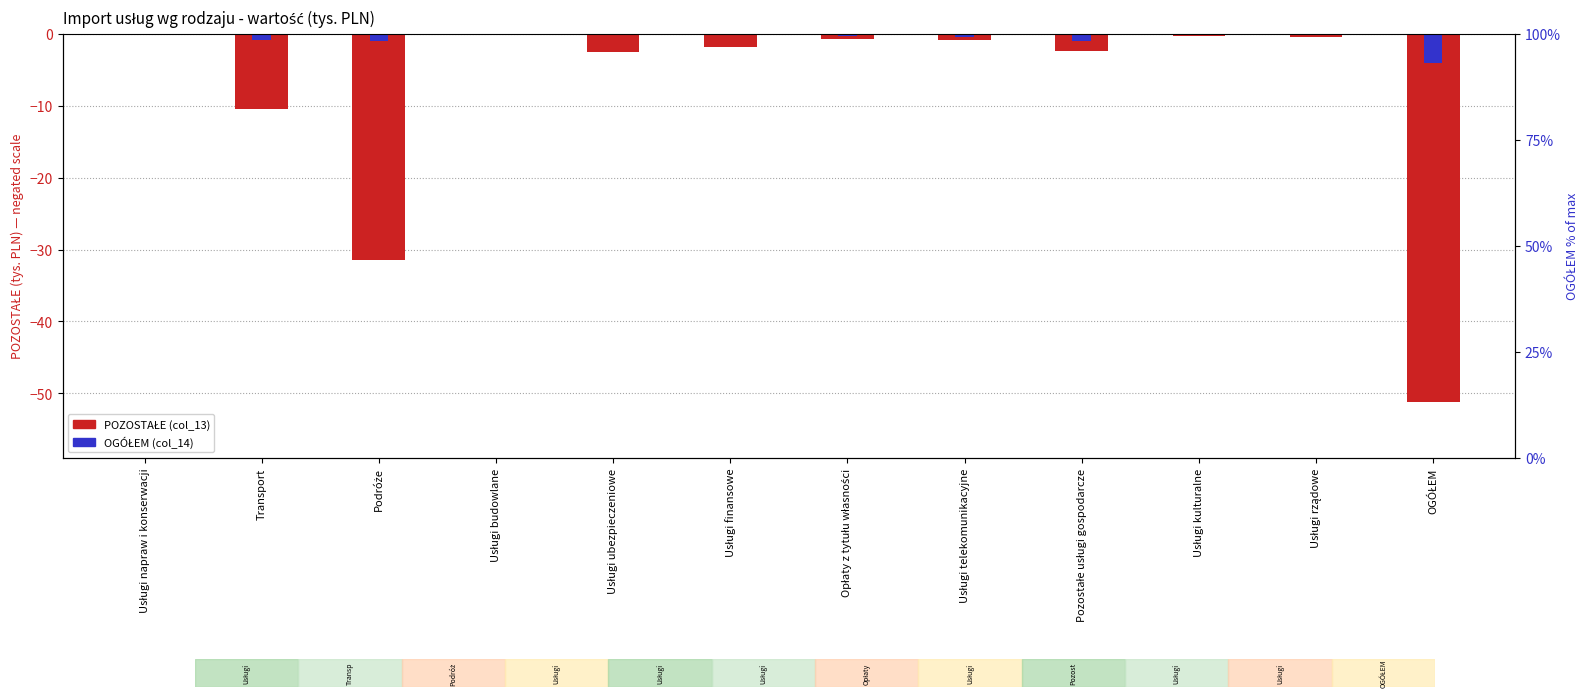

Which category has the lowest value in the OGÓŁEM (col_14) series?

OGÓŁEM